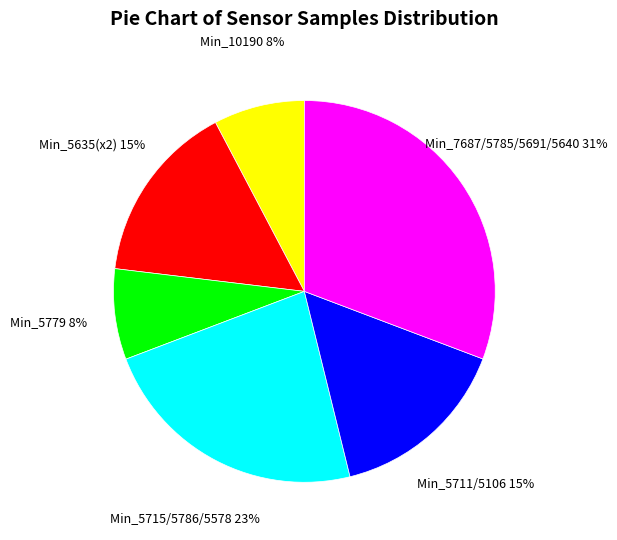

To the nearest percent, what is the average slice percentage?

17%